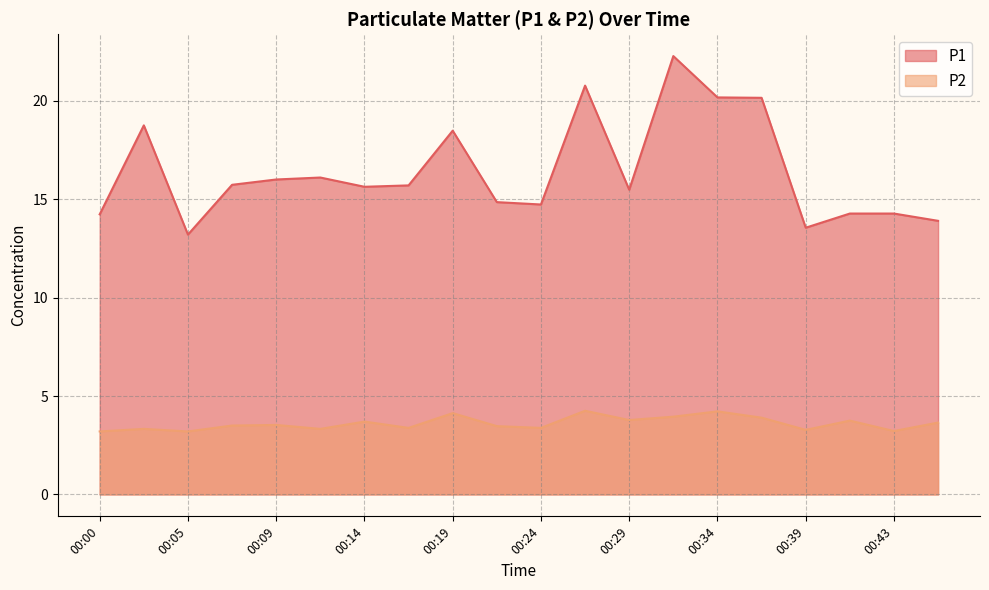

Reading left to right, what are all the values shown in this chart?

P1: 14.2	18.8	13.2	15.7	16.0	16.1	15.6	15.7	18.5	14.8	14.7	20.8	15.5	22.3	20.2	20.1	13.6	14.3	14.3	13.9
P2: 3.2	3.3	3.2	3.5	3.5	3.3	3.7	3.4	4.1	3.5	3.4	4.2	3.8	4.0	4.2	3.9	3.3	3.8	3.2	3.6